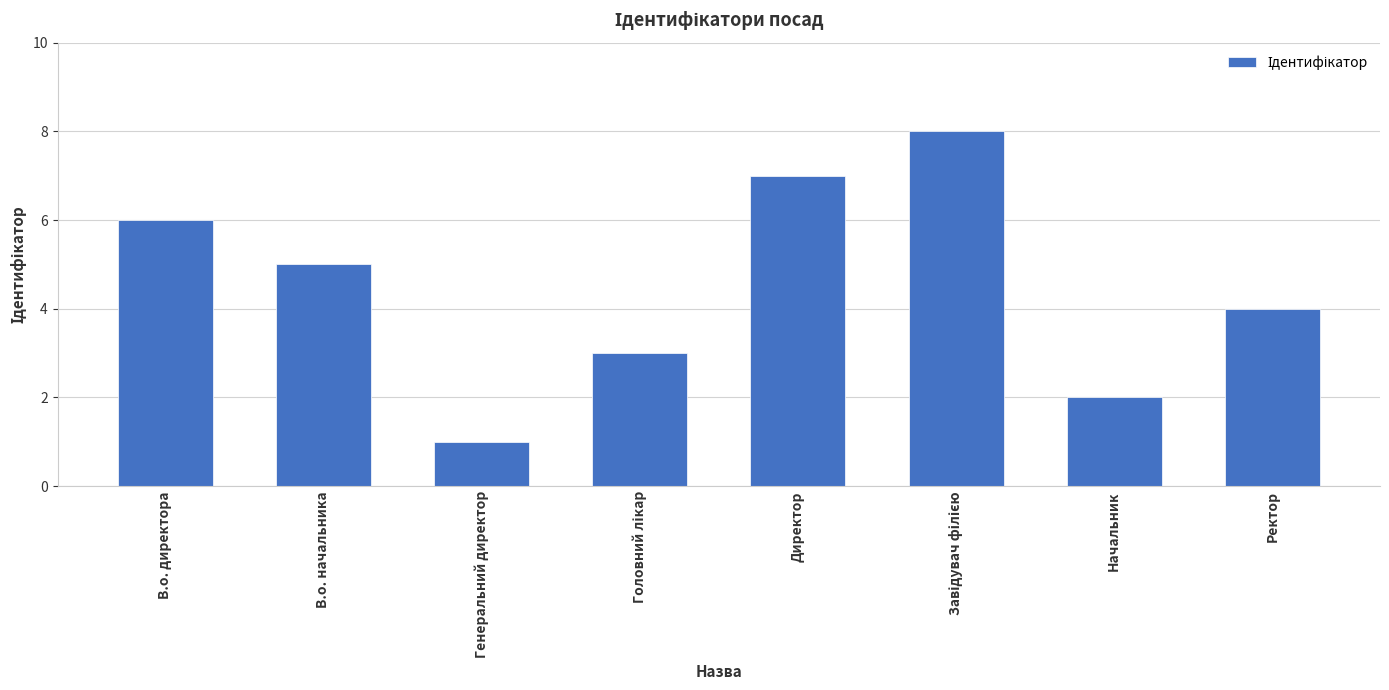

Count the values in the range 3 to 7.

5